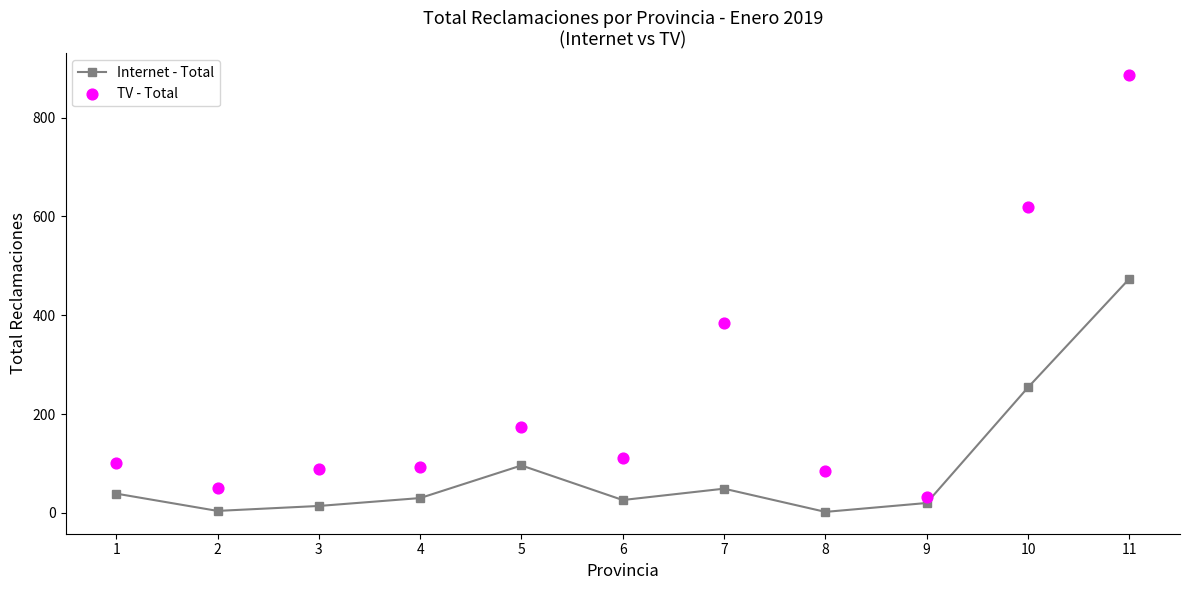

At how many categories does at least one series exceed 342?

3